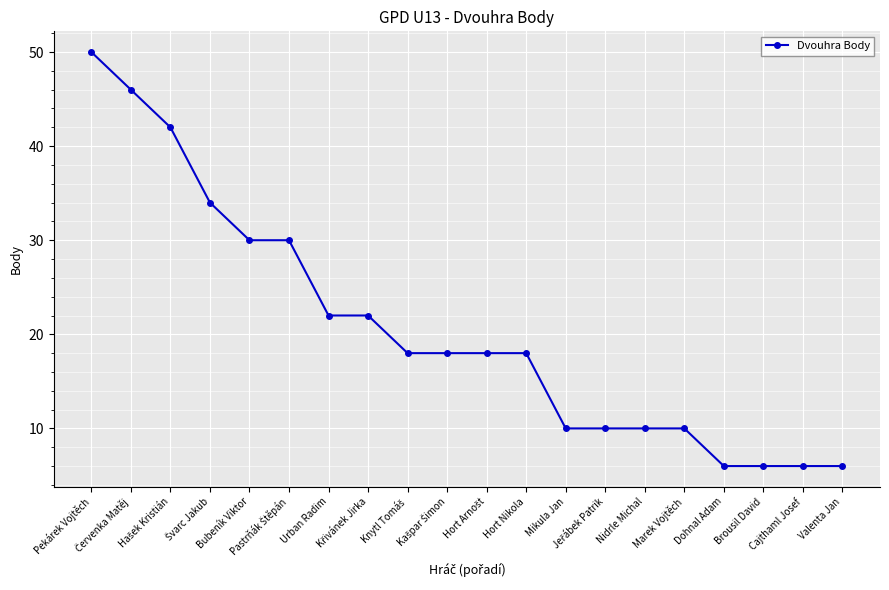

How many lines are shown in the chart?

1